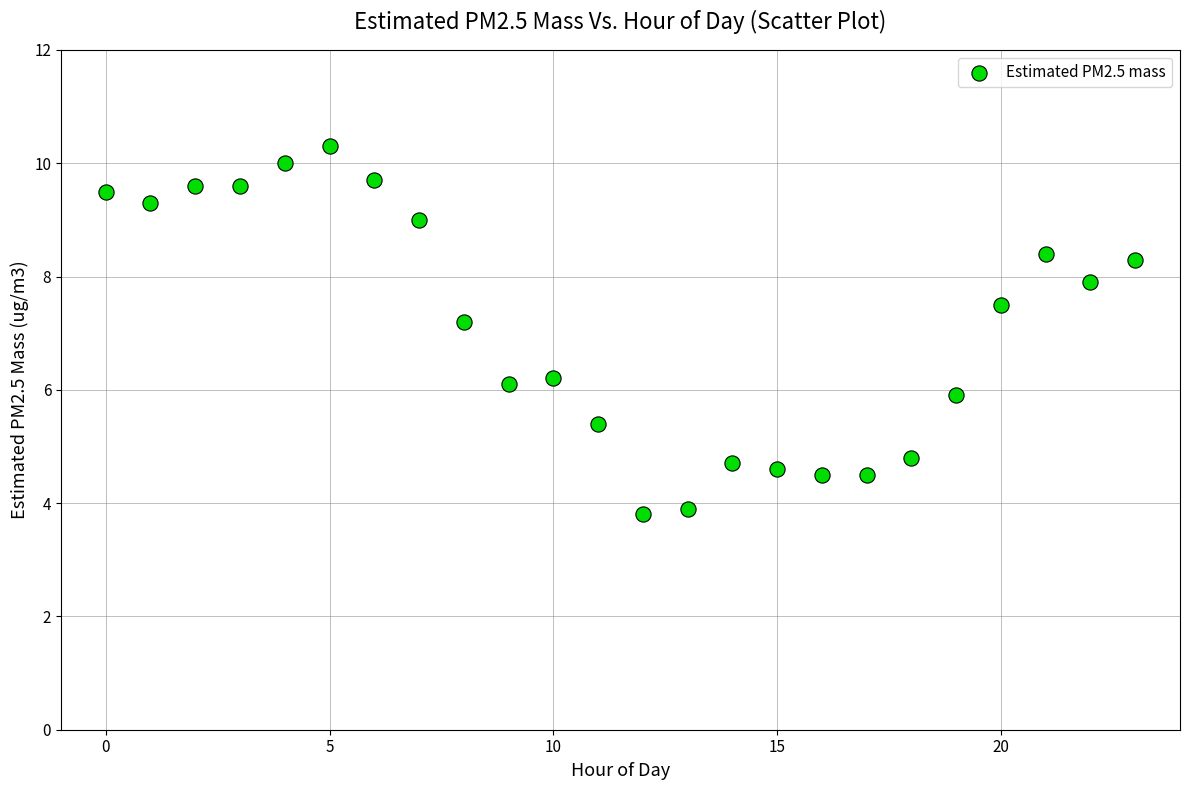

What is the range of Y values (max minus min)?

6.5